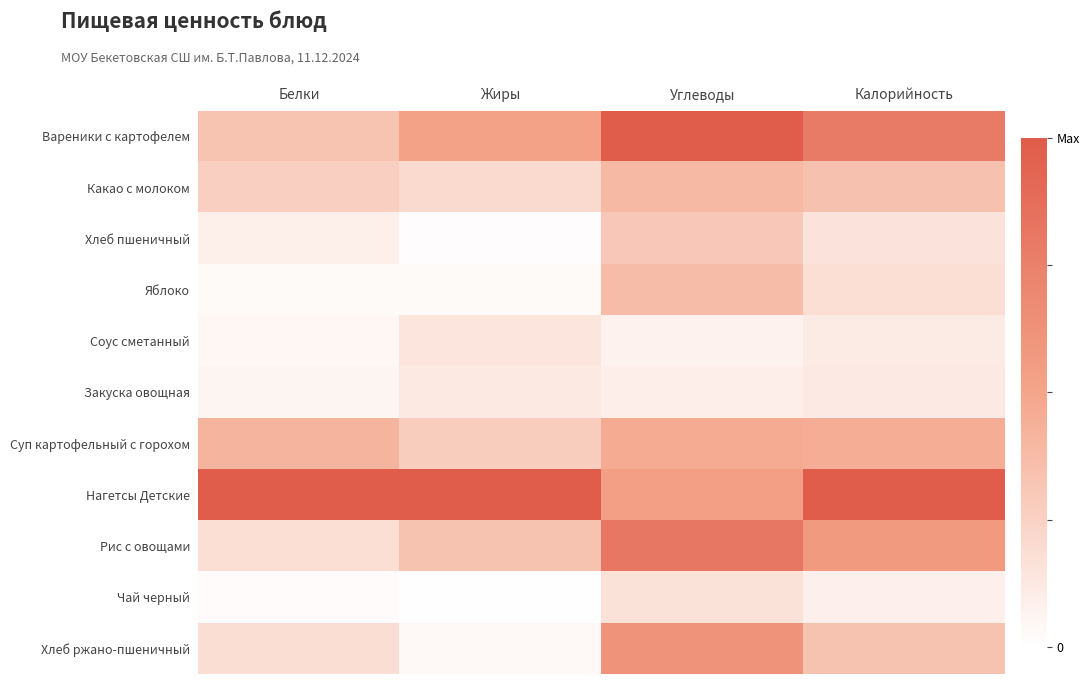

Which category has the highest value across all series?

Углеводы